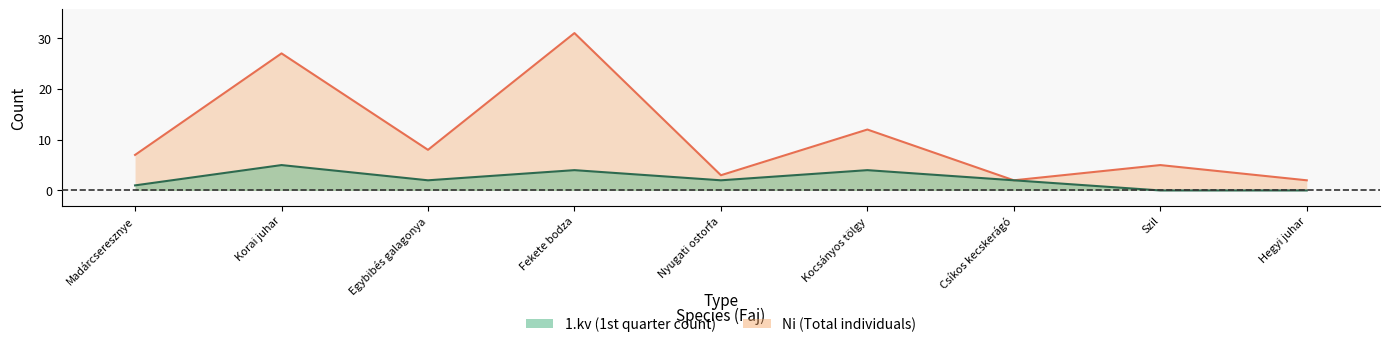

How many interior local valleys does the 1.kv series have?

2